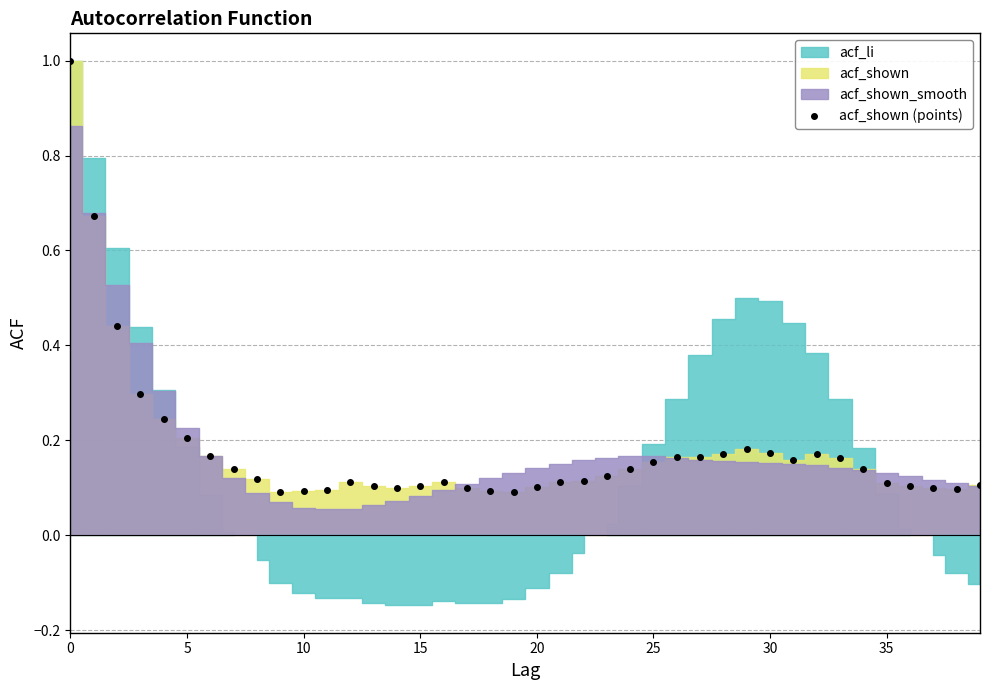

Is it true that the value at 23 is 0.1?

True